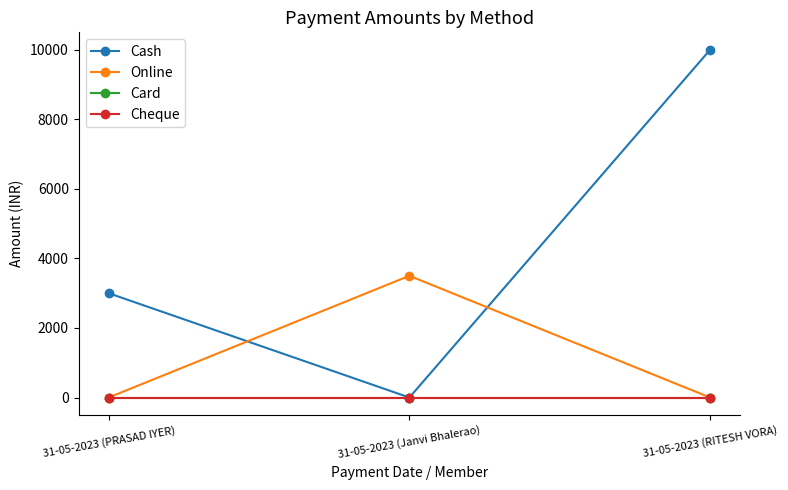

Rank the categories by Cheque value from highest to lowest.

31-05-2023 (PRASAD IYER), 31-05-2023 (Janvi Bhalerao), 31-05-2023 (RITESH VORA)